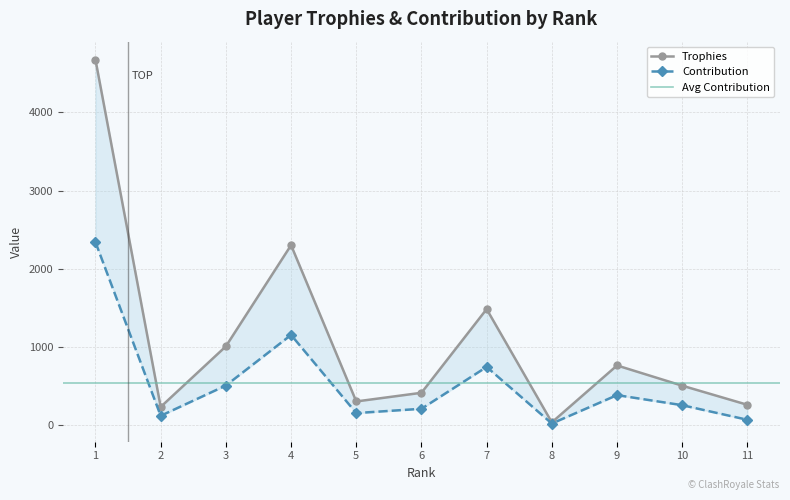

What is the sum of all Trophies values?

11938